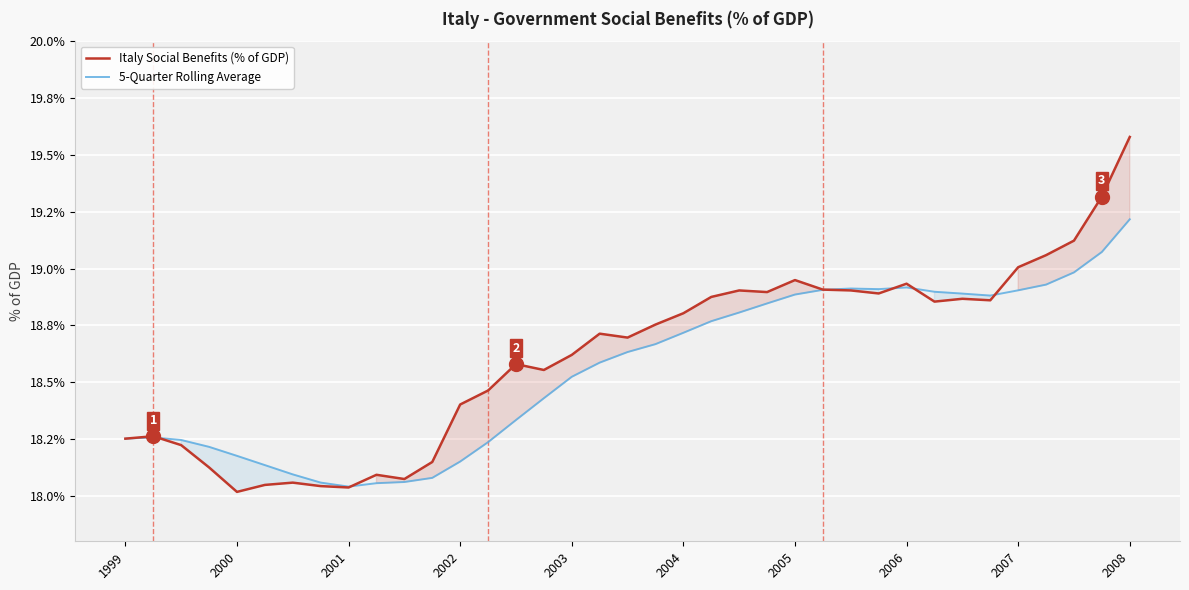

Rank the series at 34 from highest to lowest value.

Italy Social Benefits (% of GDP), 5-Quarter Rolling Average